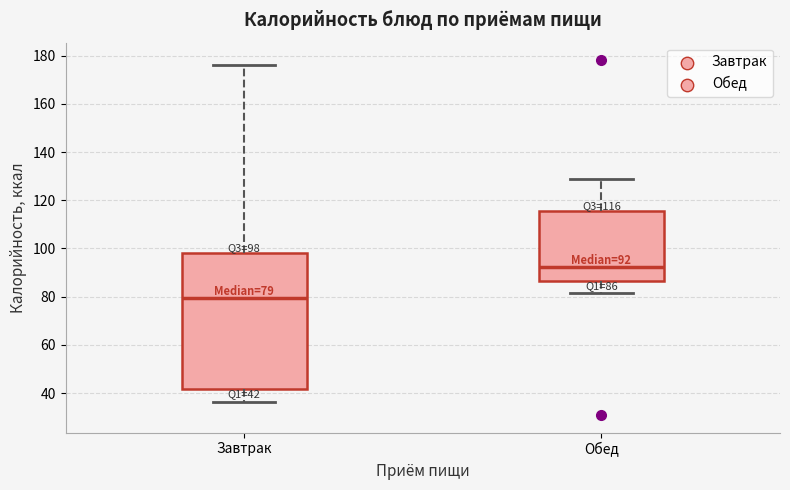

Which box is the tallest, from its lower edge to its upper edge?

Завтрак